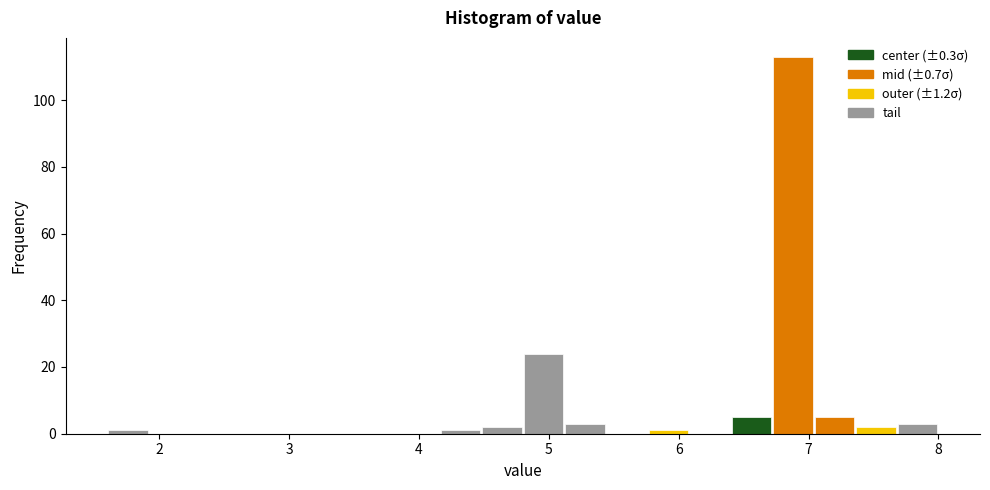

Around what value on the x-axis is the tallest bar? Give the approximate position of its centre, as read against the axis.

6.9